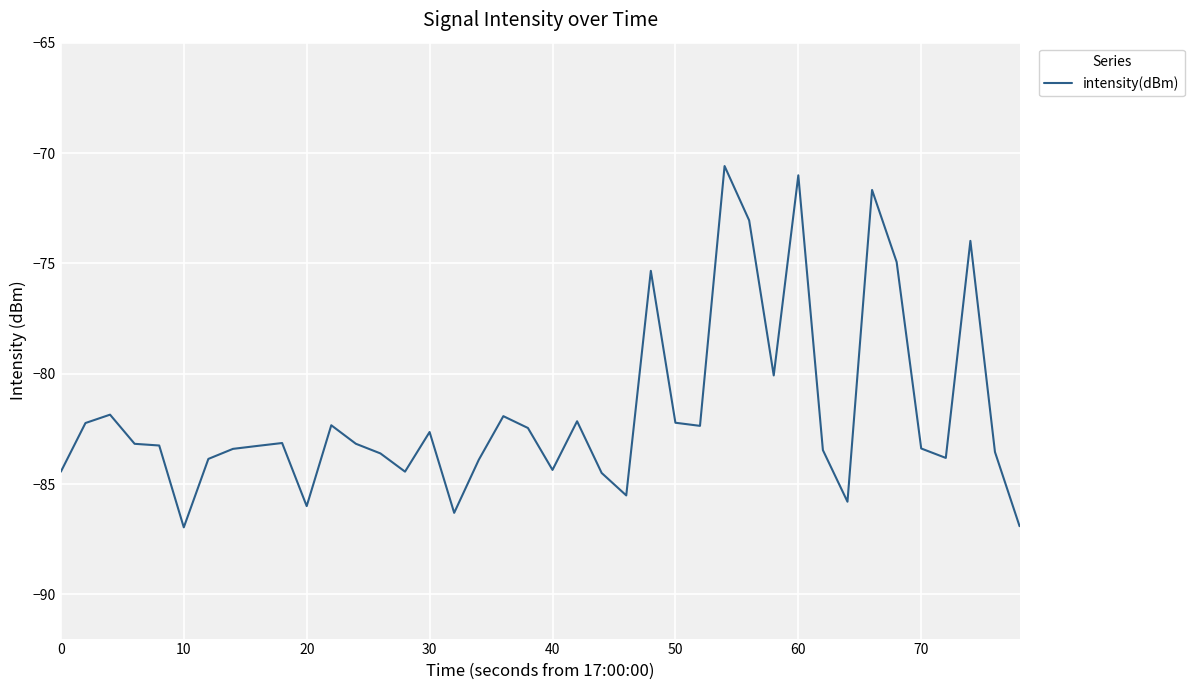

What is the difference between the maximum and minimum values?

16.4